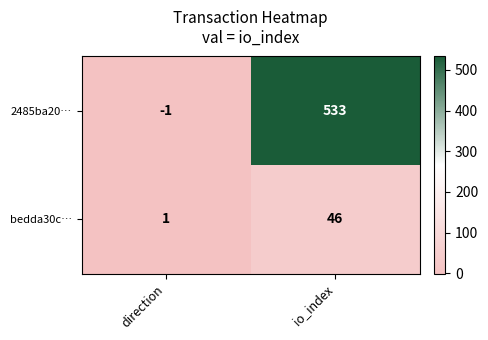

Which category has the highest value across all series?

io_index